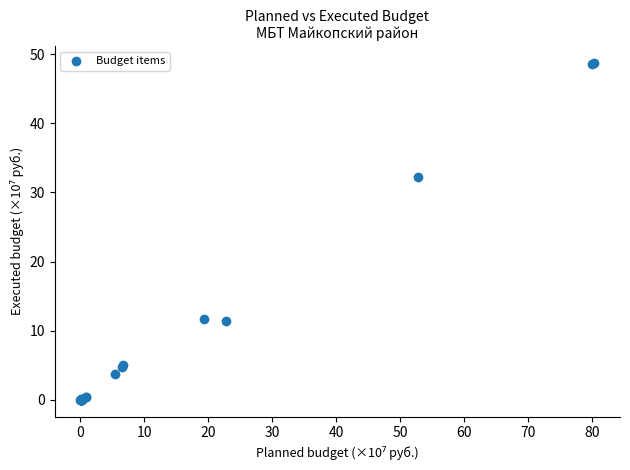

What Y value in the scatter plot is closest to 24?

32.2